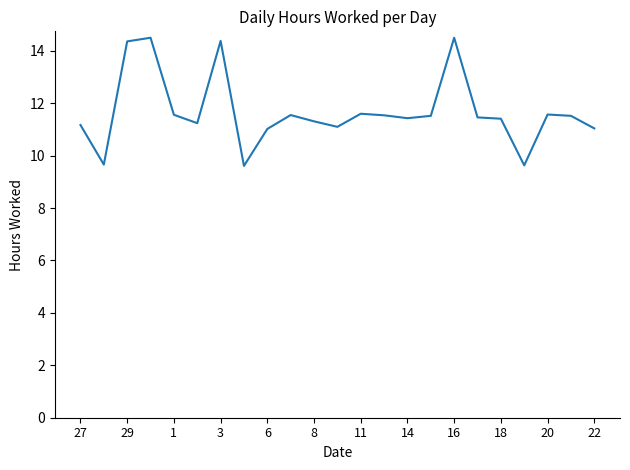

What is the greatest value displayed?

14.5